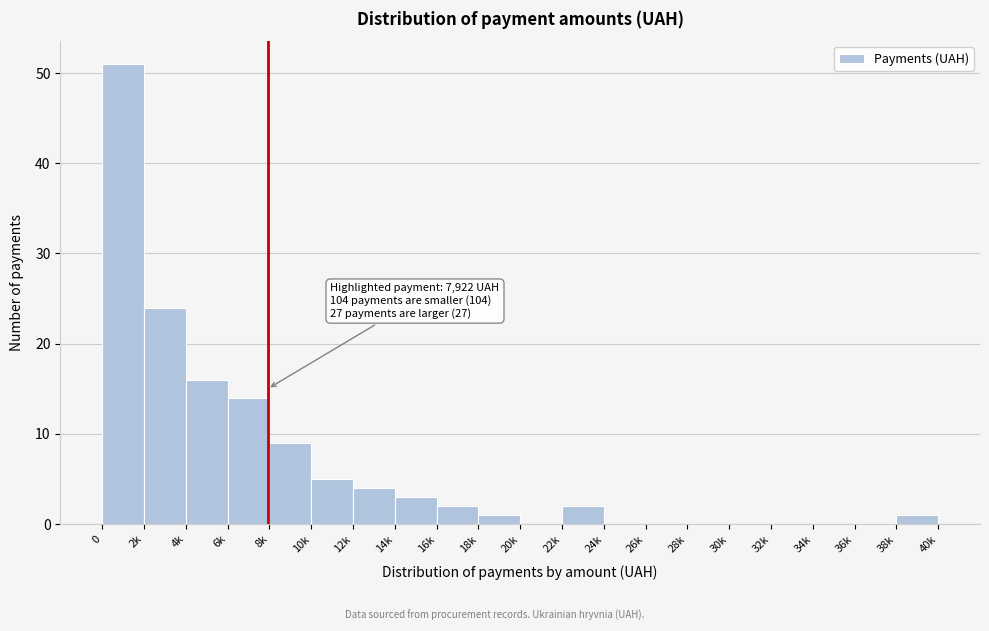

Reading left to right, extract all data points from this chart.

0=51	2k=24	4k=16	6k=14	8k=9	10k=5	12k=4	14k=3	16k=2	18k=1	20k=0	22k=2	24k=0	26k=0	28k=0	30k=0	32k=0	34k=0	36k=0	38k=1